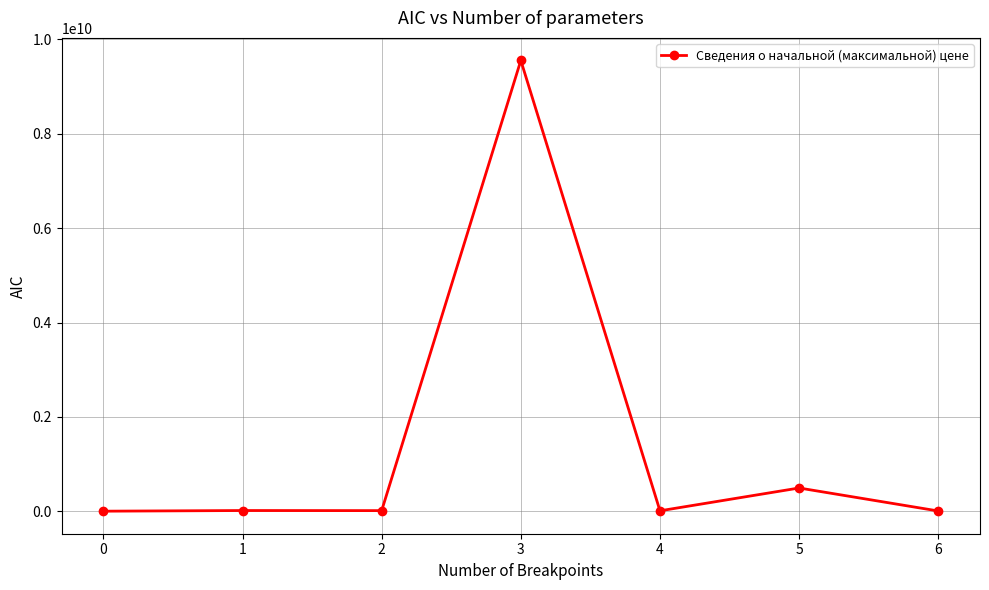

What is the value of the 2nd point from the left?

15416932.5